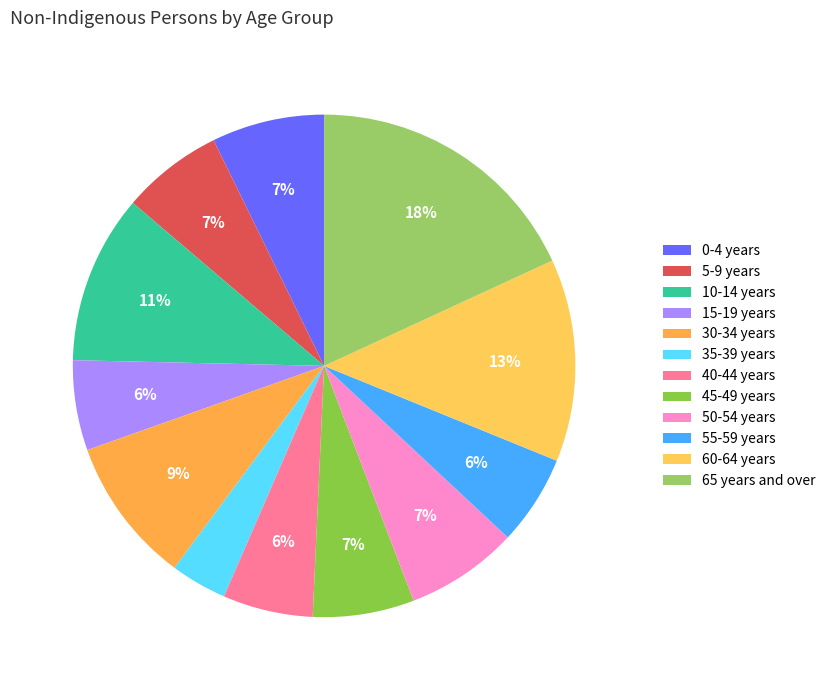

To the nearest percent, what is the difference between the largest and smallest slice percentages?

14%